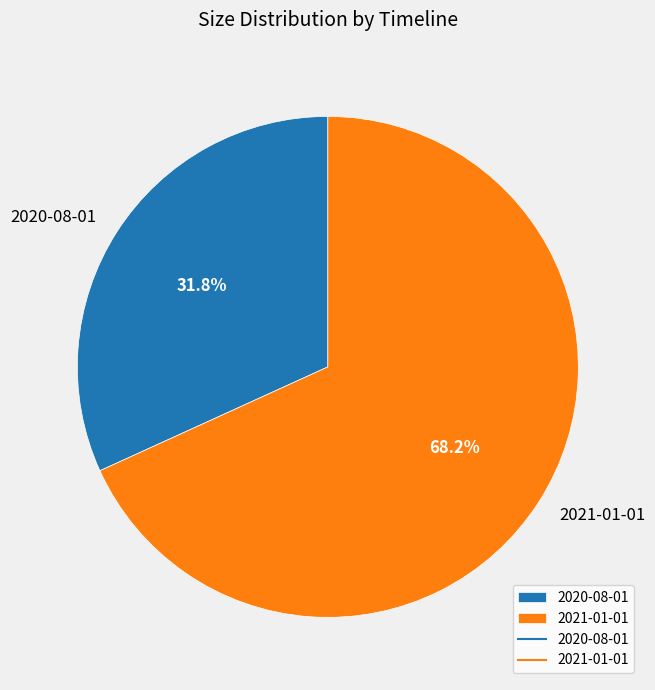

Which category accounts for the majority?

2021-01-01